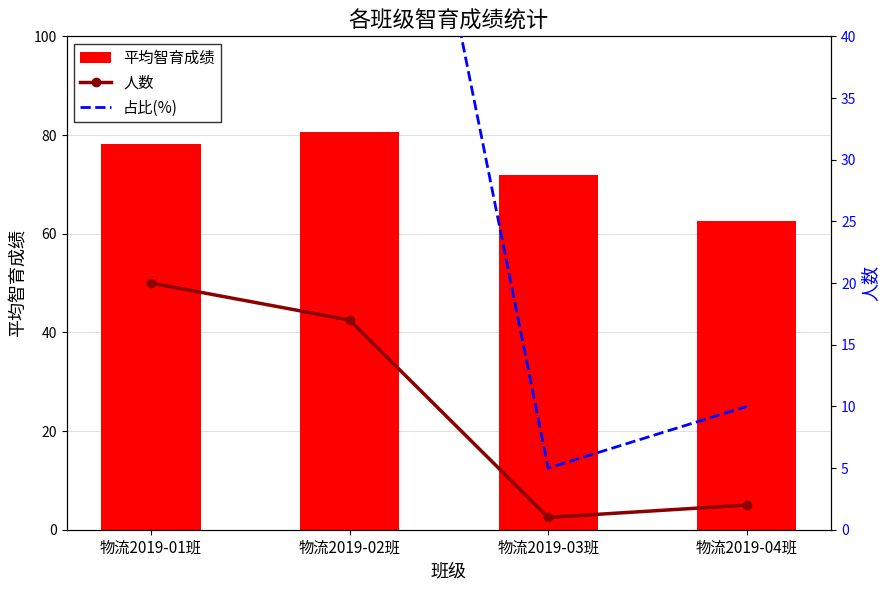

At which category is the sum across all series the highest?

物流2019-01班